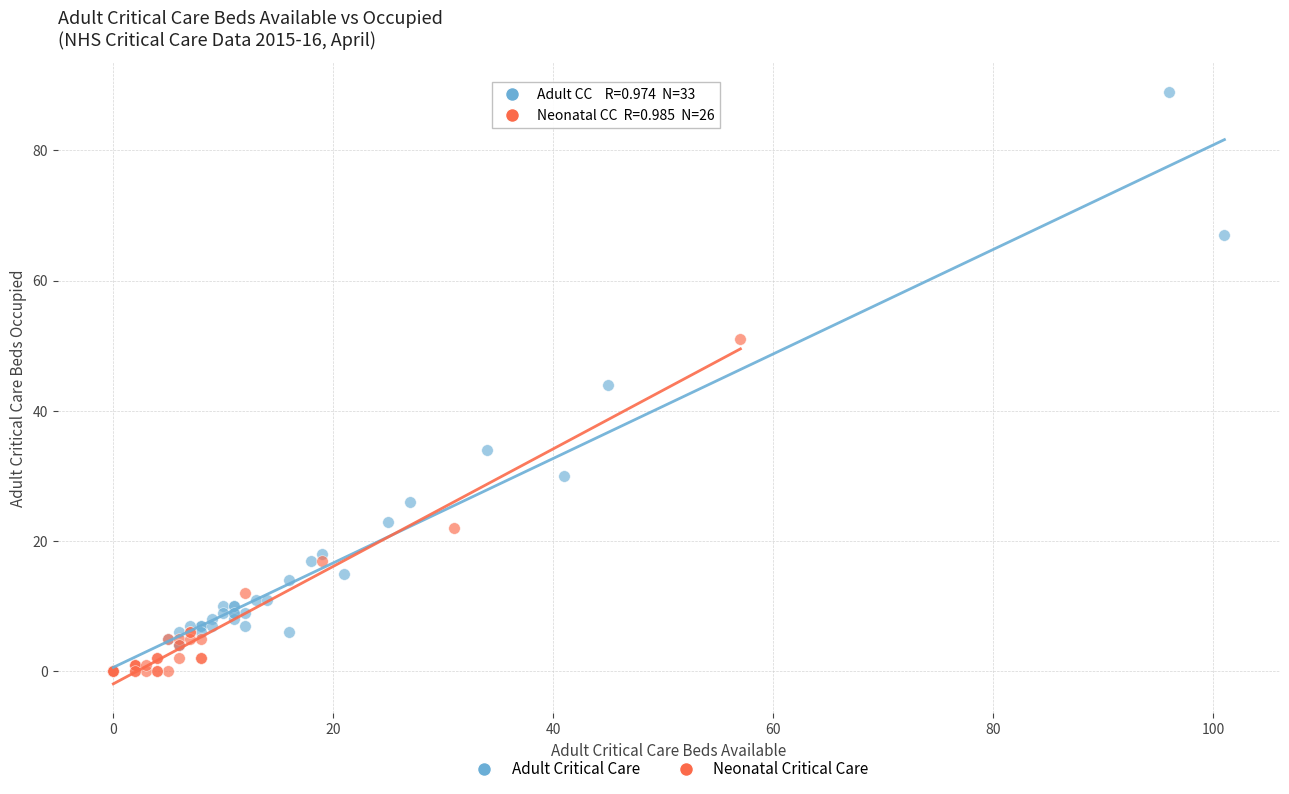

What are all the series names shown in the legend?

Adult Critical Care, Neonatal Critical Care